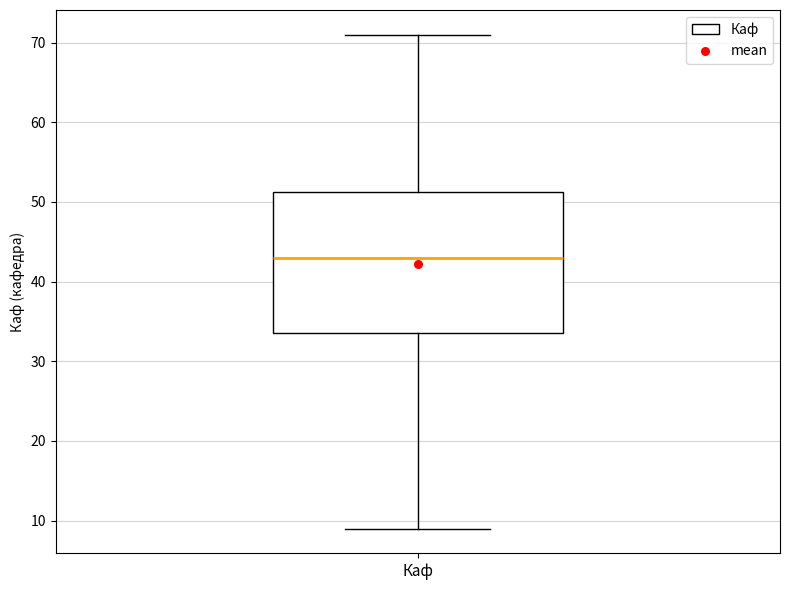

Transcribe this box plot: give where the median line is, the range the box spans, and where the two whiskers end, as read against the y-axis. The values are not printed on the chart, so give them approximately, as read against the axis.

median 43, box 34 to 51, whiskers 9 to 71